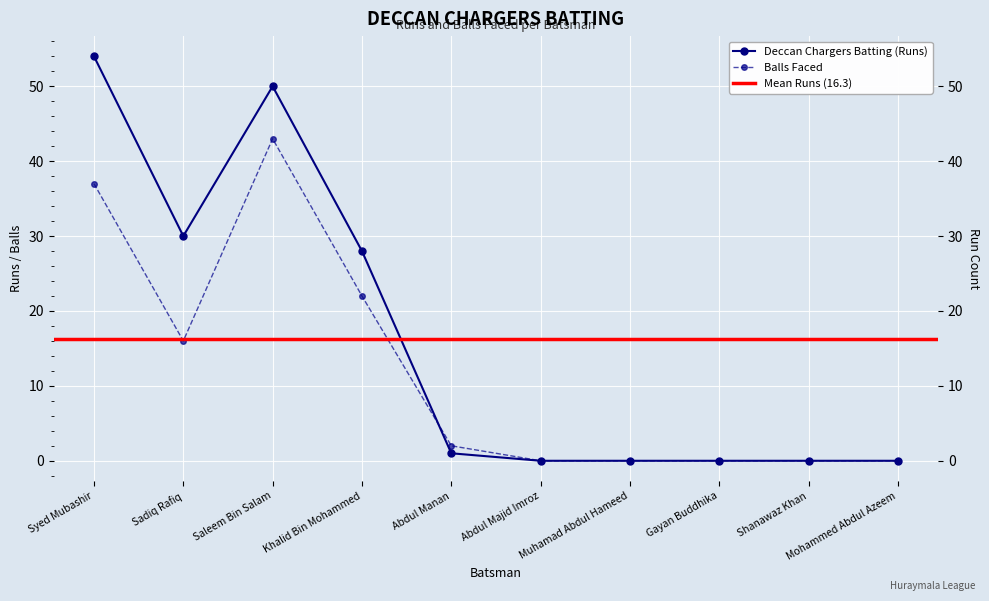

At which label is Deccan Chargers Batting (Runs) closest to 27?

Khalid Bin Mohammed